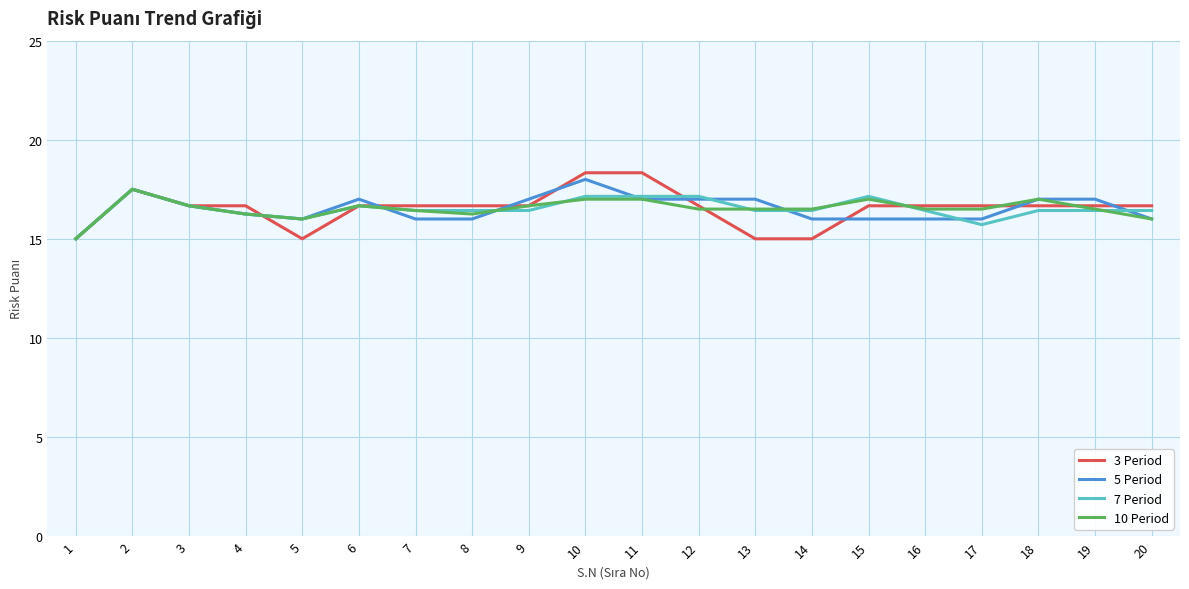

Which series changed the most between 1 and 19?

5 Period